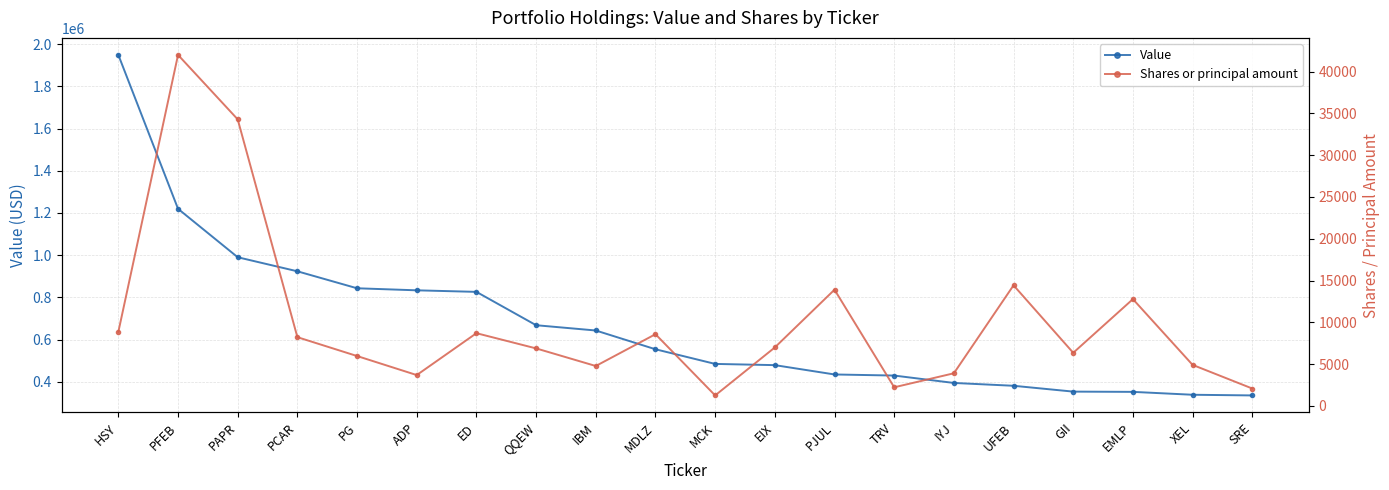

Reading left to right, transcribe all the data shown in this chart.

Value: HSY=1949333	PFEB=1219751	PAPR=990085	PCAR=923434	PG=842982	ADP=833288	ED=825930	QQEW=667845	IBM=642805	MDLZ=553840	MCK=484375	EIX=478590	PJUL=434347	TRV=429174	IYJ=394128	UFEB=380716	GII=353044	EMLP=351833	XEL=338152	SRE=334964
Shares or principal amount: HSY=8860	PFEB=41988	PAPR=34280	PCAR=8228	PG=5973	ADP=3696	ED=8705	QQEW=6885	IBM=4781	MDLZ=8584	MCK=1261	EIX=7000	PJUL=13908	TRV=2234	IYJ=3910	UFEB=14432	GII=6360	EMLP=12780	XEL=4915	SRE=2087